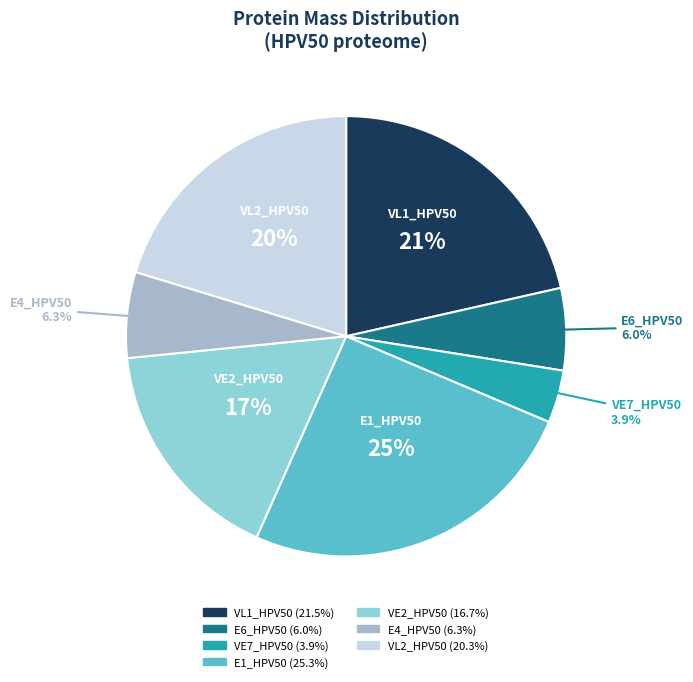

Which category has the biggest portion of the pie?

E1_HPV50